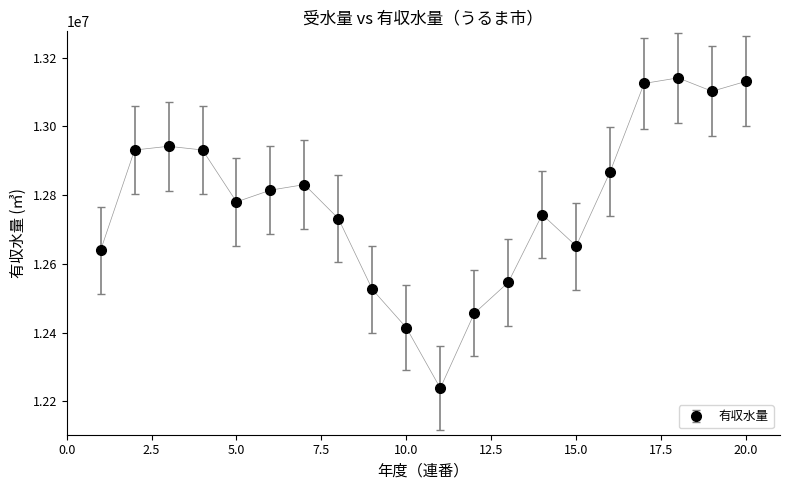

What is the sum of all values?

255544140